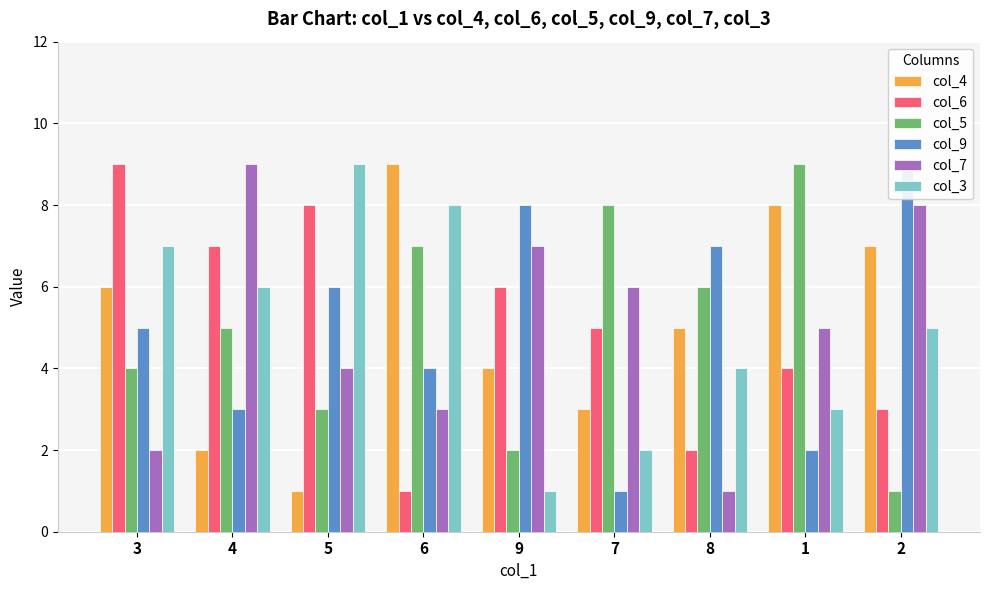

What is the label of the 6th bar from the right?

6